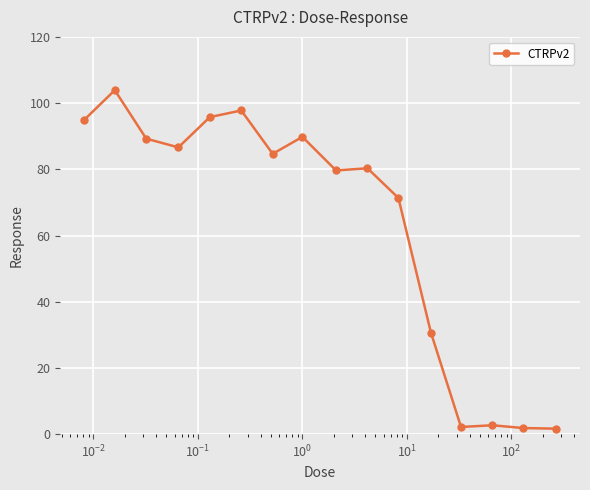

True or false: the data has more than 2 interior local peaks.

True